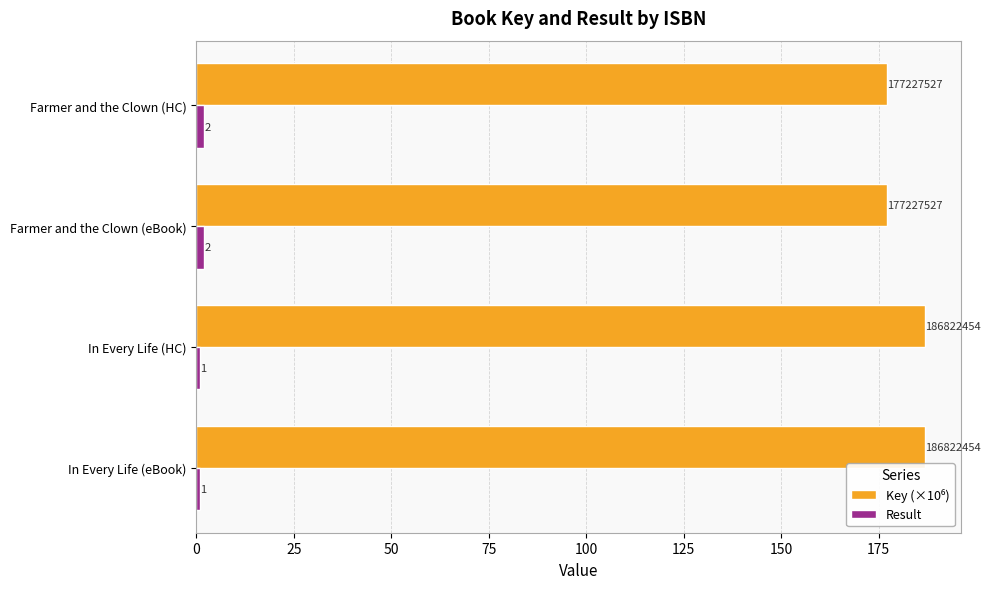

The value of Result at In Every Life (HC) is 1.0. True or false?

True